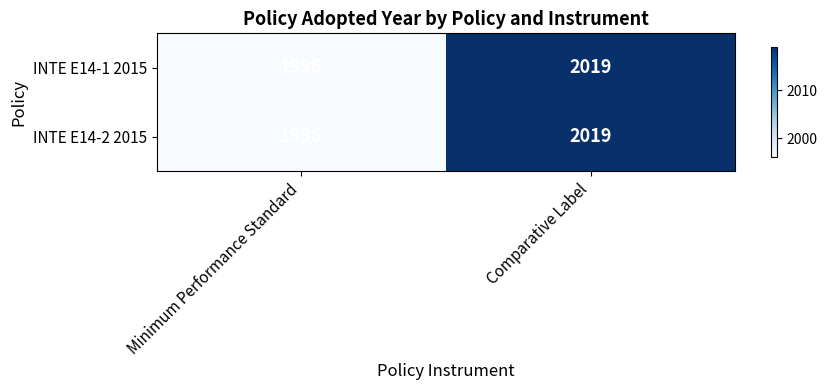

Reading left to right, list all the values displayed in this chart.

INTE E14-1 2015: Minimum Performance Standard=1996	Comparative Label=2019
INTE E14-2 2015: Minimum Performance Standard=1996	Comparative Label=2019